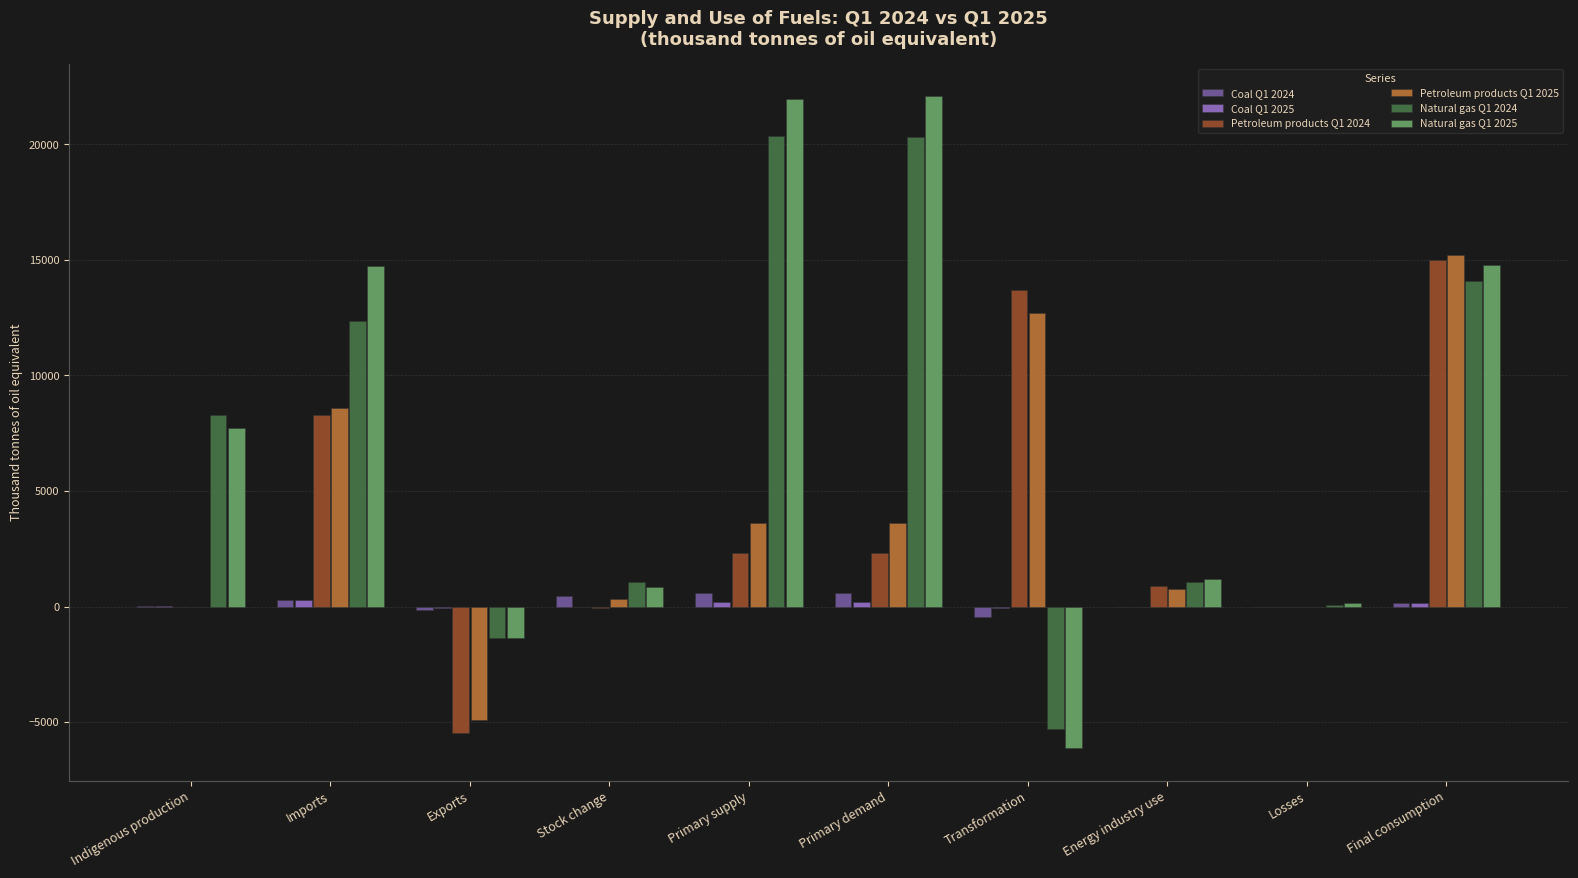

True or false: Natural gas Q1 2024 has a value of 1043.5 at Energy industry use.

True